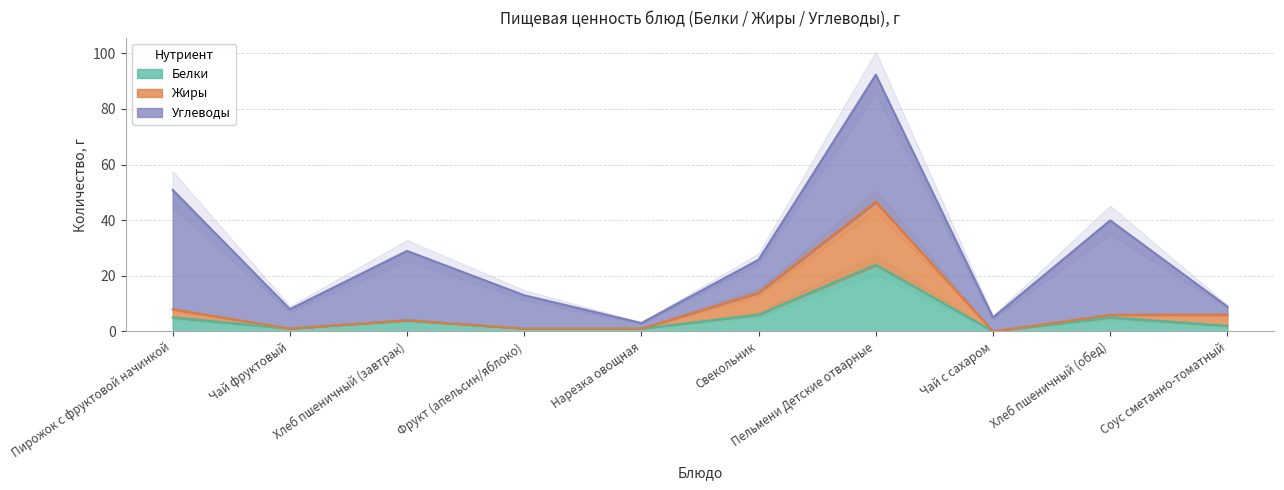

What is the label of the 2nd point from the left?

Чай фруктовый